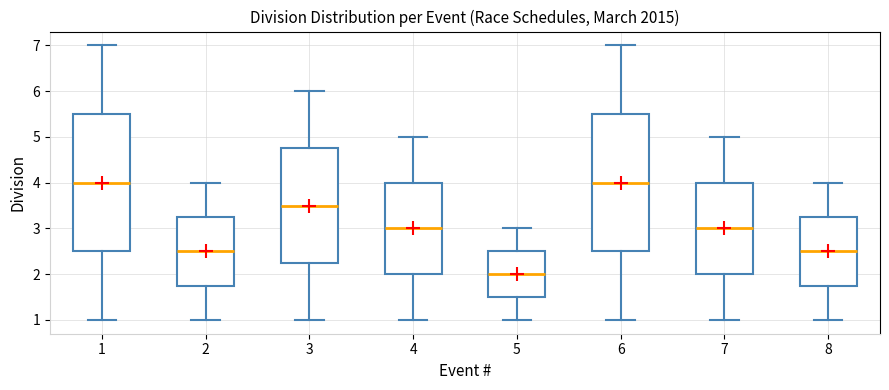

Reading left to right, transcribe this box plot: for each box, give where its median line is, the range the box spans, and where its two whiskers end, as read against the y-axis. The values are not printed on the chart, so give them approximately, as read against the axis.

1: median 4.0, box 2.5 to 5.5, whiskers 1.0 to 7.0
2: median 2.5, box 1.8 to 3.3, whiskers 1.0 to 4.0
3: median 3.5, box 2.3 to 4.8, whiskers 1.0 to 6.0
4: median 3.0, box 2.0 to 4.0, whiskers 1.0 to 5.0
5: median 2.0, box 1.5 to 2.5, whiskers 1.0 to 3.0
6: median 4.0, box 2.5 to 5.5, whiskers 1.0 to 7.0
7: median 3.0, box 2.0 to 4.0, whiskers 1.0 to 5.0
8: median 2.5, box 1.8 to 3.3, whiskers 1.0 to 4.0